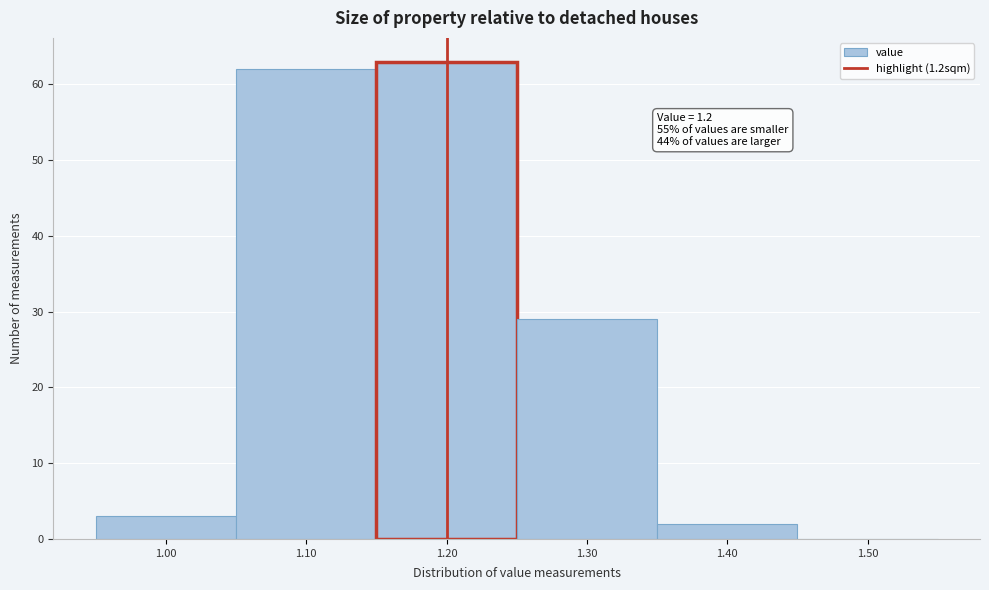

Which range on the x-axis has the tallest bar?

1.15 to 1.25